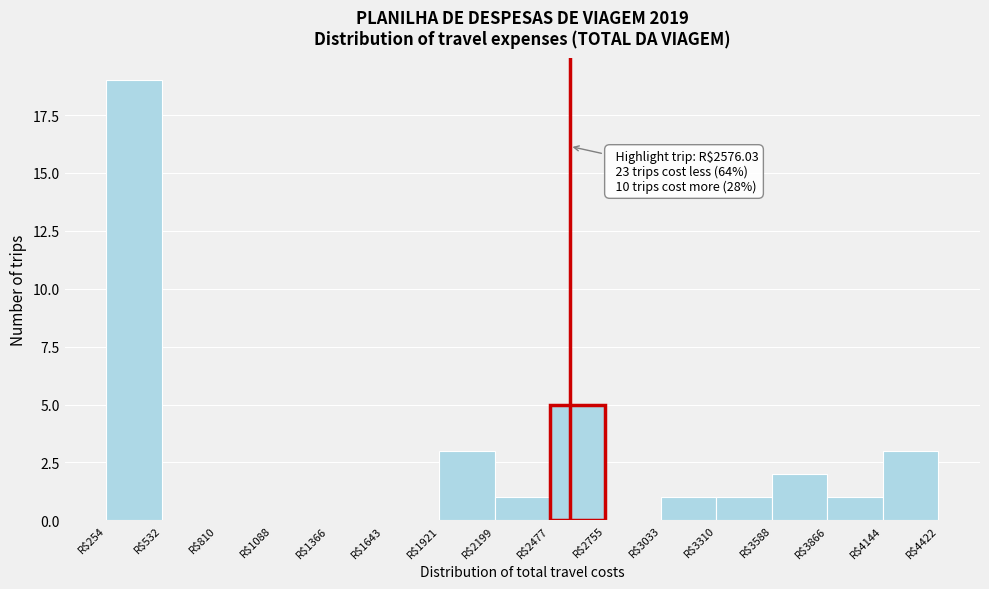

Over which range of the x-axis is the bar tallest?

250 to 550